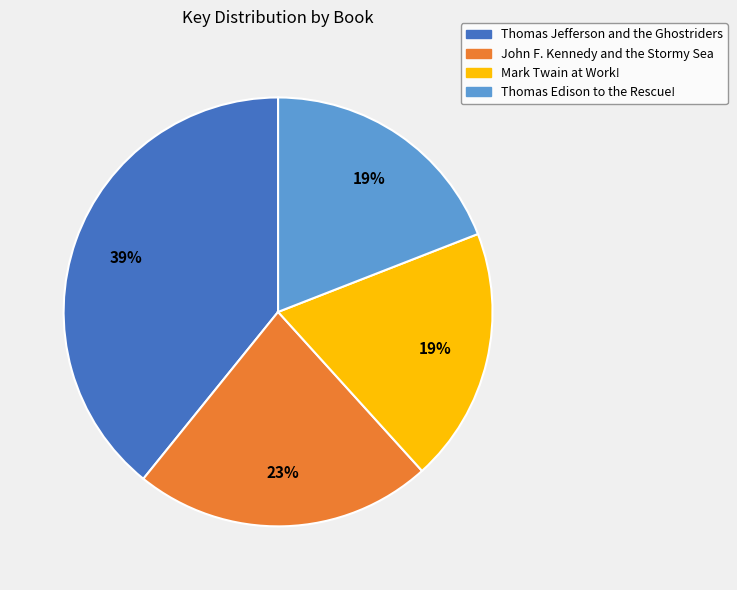

Is it true that Thomas Jefferson and the Ghostriders is 39% of the pie?

True